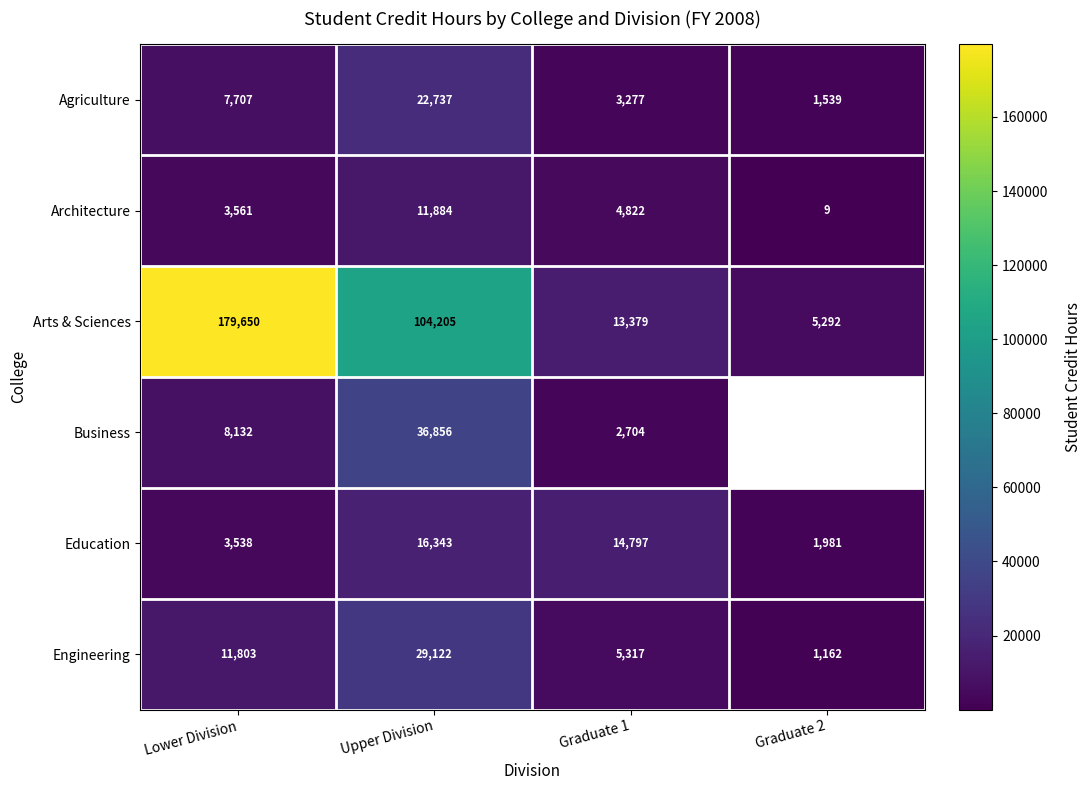

Is the value of Architecture at Upper Division greater than the value of Arts & Sciences at Lower Division?

No